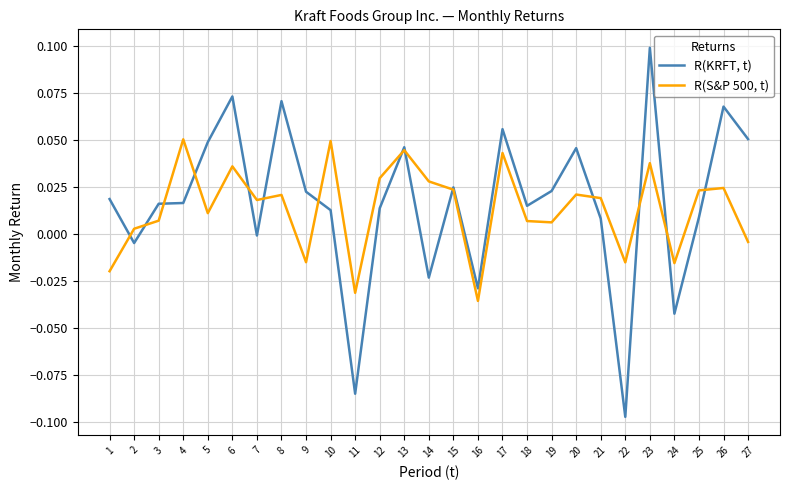

Which series ends up on top after the final intersection of R(KRFT, t) and R(S&P 500, t)?

R(KRFT, t)